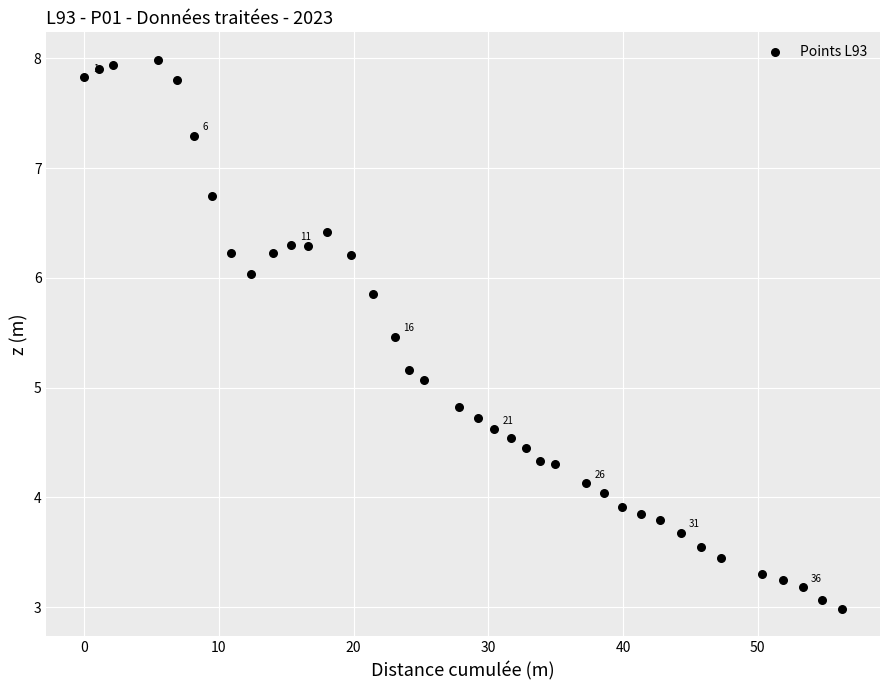

What is the range of X values (max minus min)?

56.3